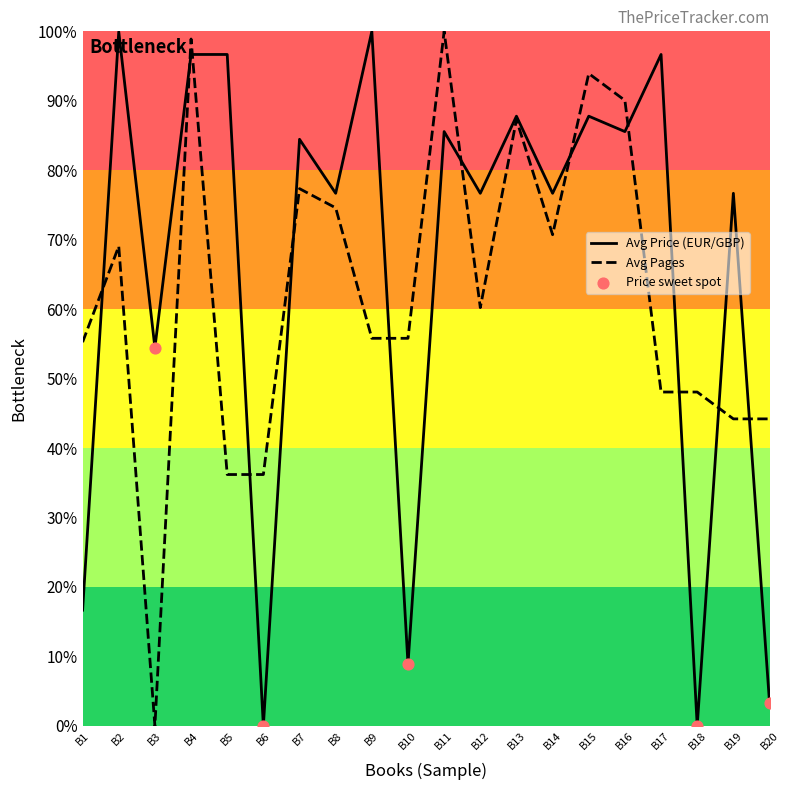

What is the total value across all series at B6?

36.2